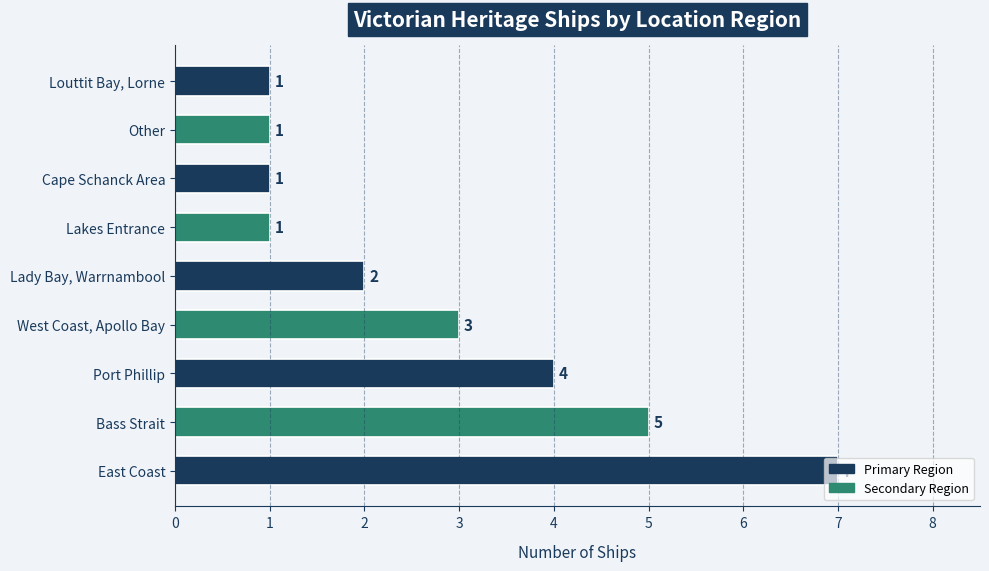

What is the sum of all values?

25